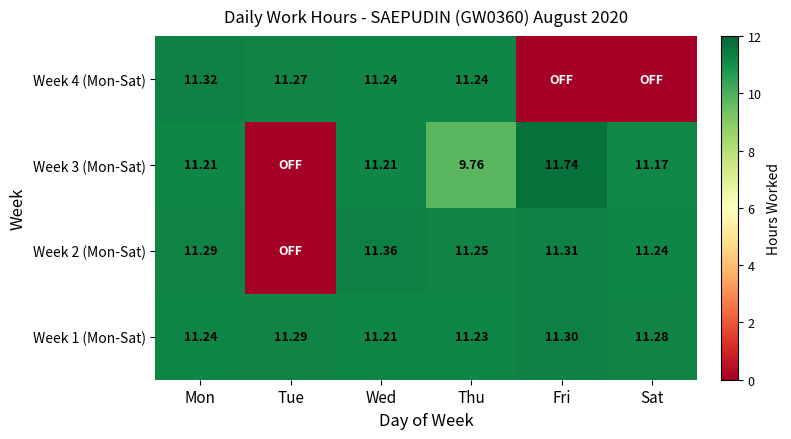

What is the lowest value of the Week 1 (Mon-Sat) series?

11.2